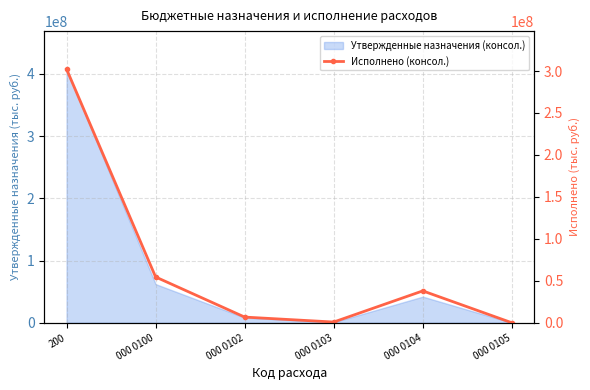

List the labels in order of value, smallest first.

000 0105, 000 0103, 000 0102, 000 0104, 000 0100, 200